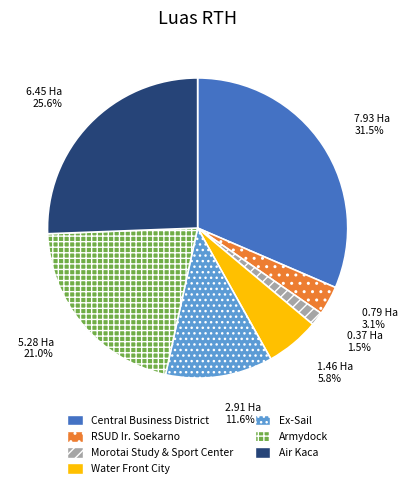

Is Water Front City the majority of the pie?

No